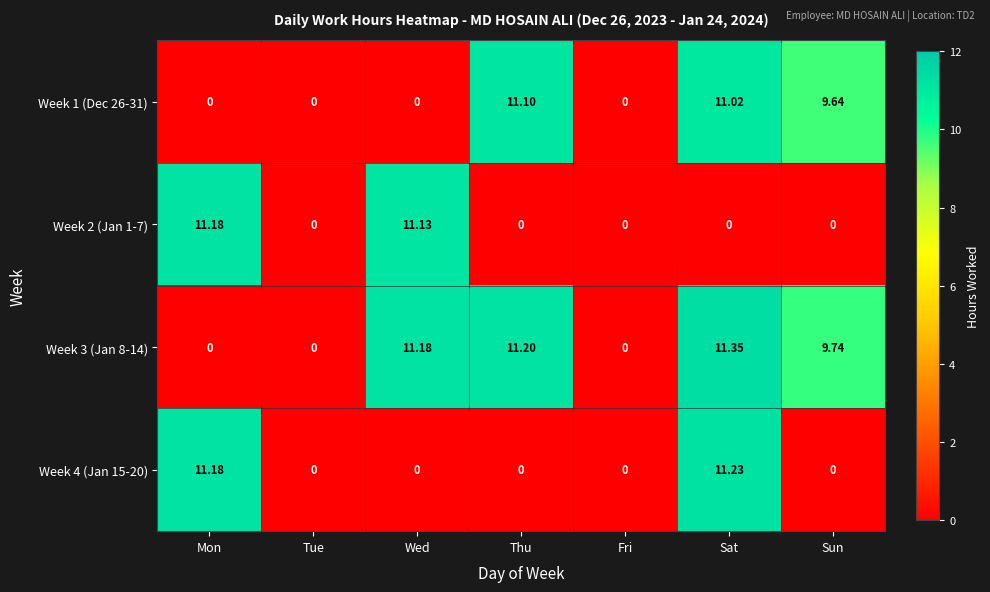

Rank the series by their maximum value, from highest to lowest.

Week 3 (Jan 8-14), Week 4 (Jan 15-20), Week 2 (Jan 1-7), Week 1 (Dec 26-31)